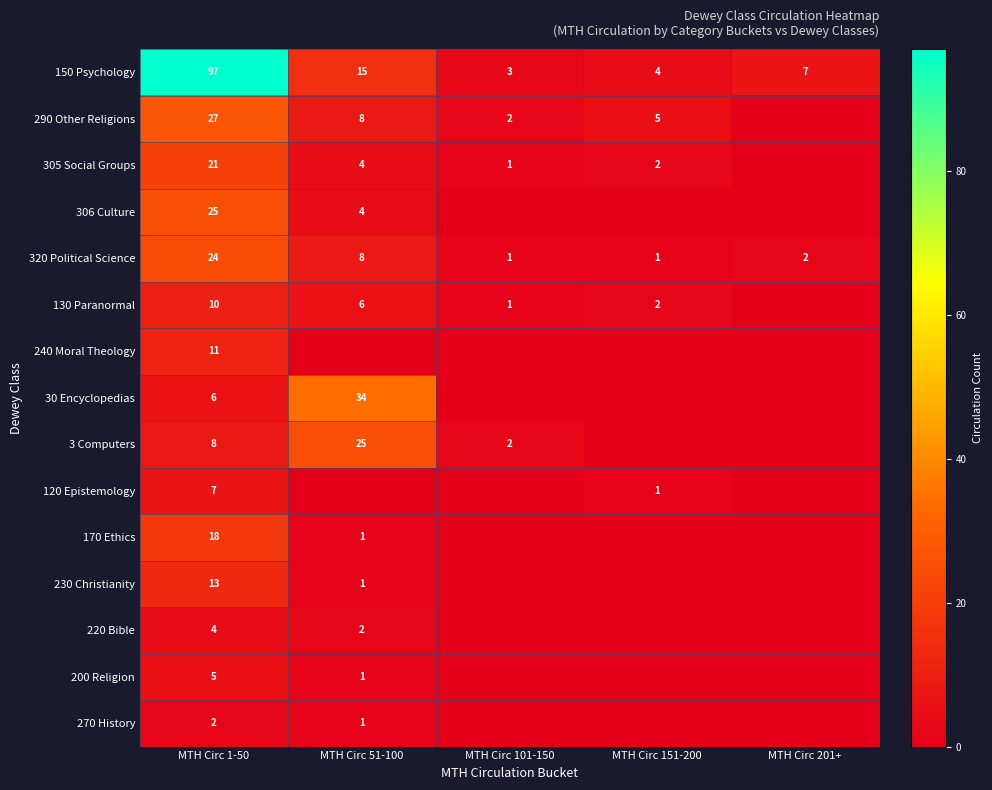

True or false: 290 Other Religions has a value of 11 at MTH Circ 51-100.

False